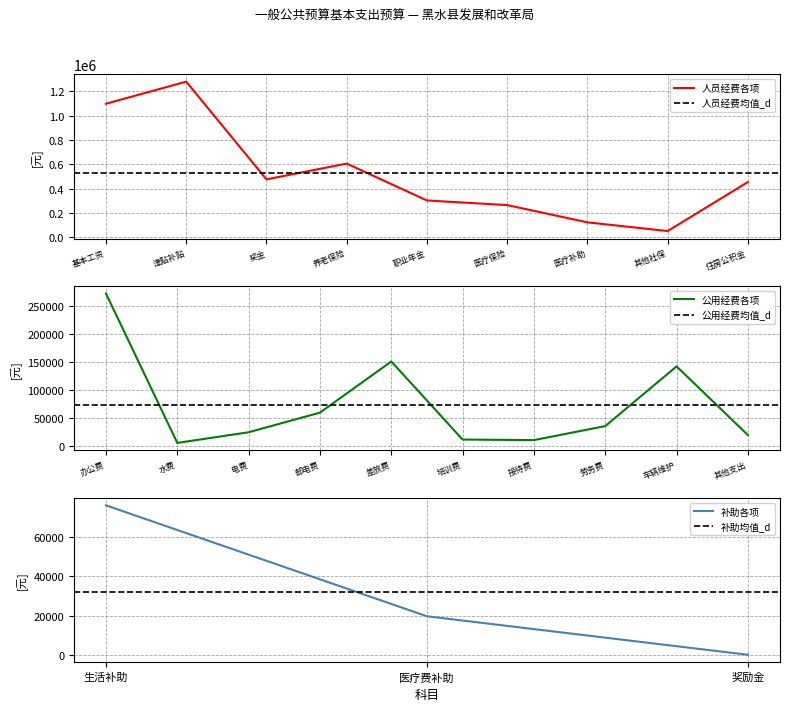

What is the maximum value shown in the chart?

1278018.0